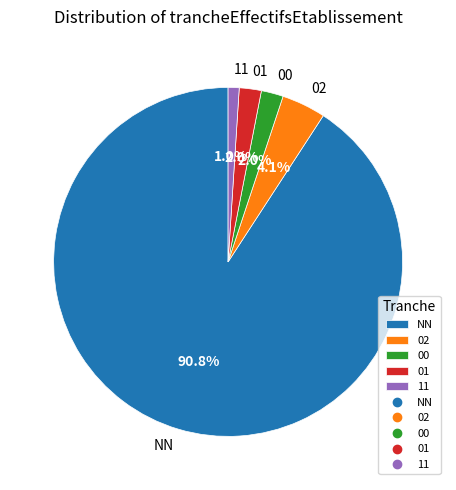

Do 11 and 02 together represent more than half of the pie?

No